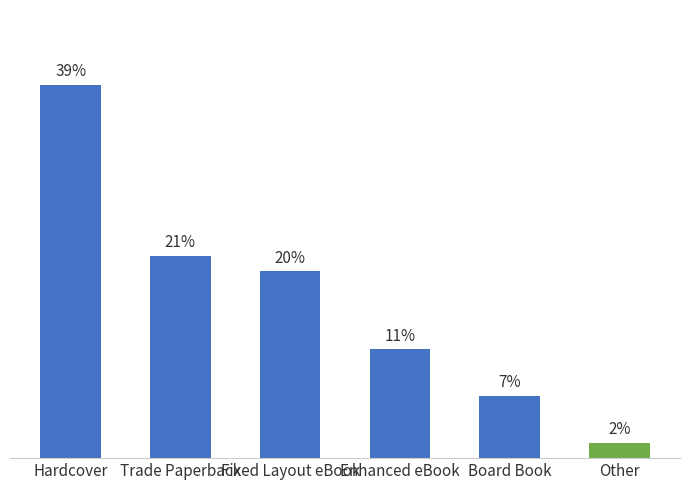

Are the bars horizontal?

No